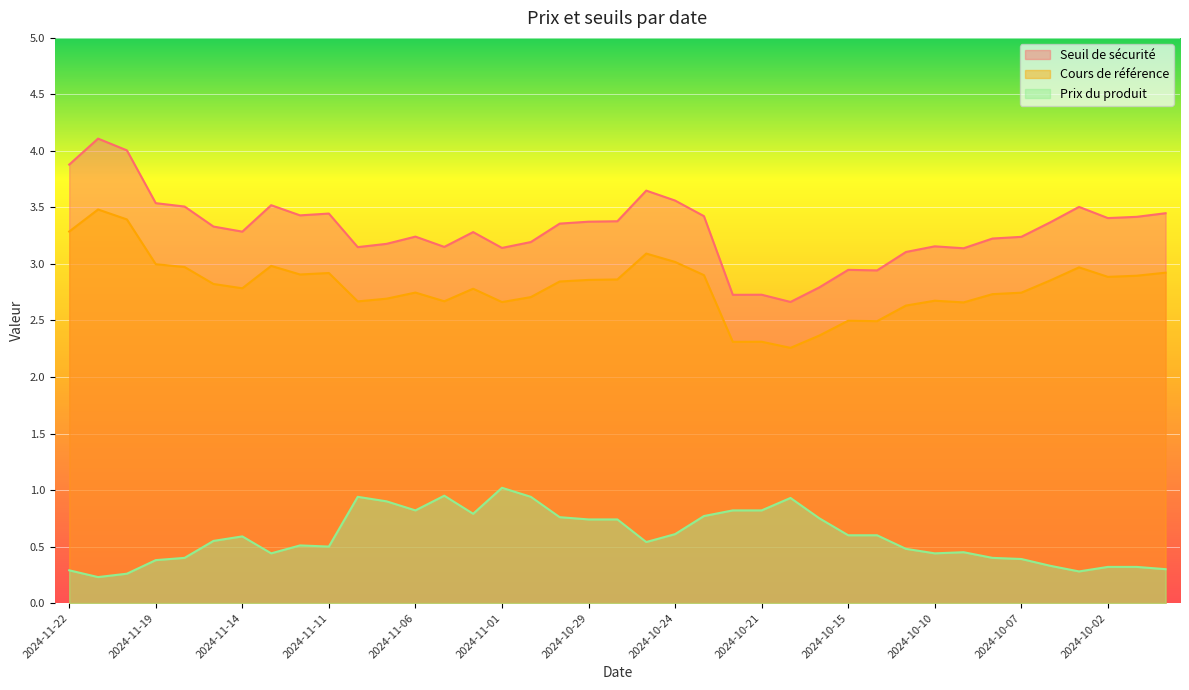

What is the label of the 38th point from the right?

2024-11-21